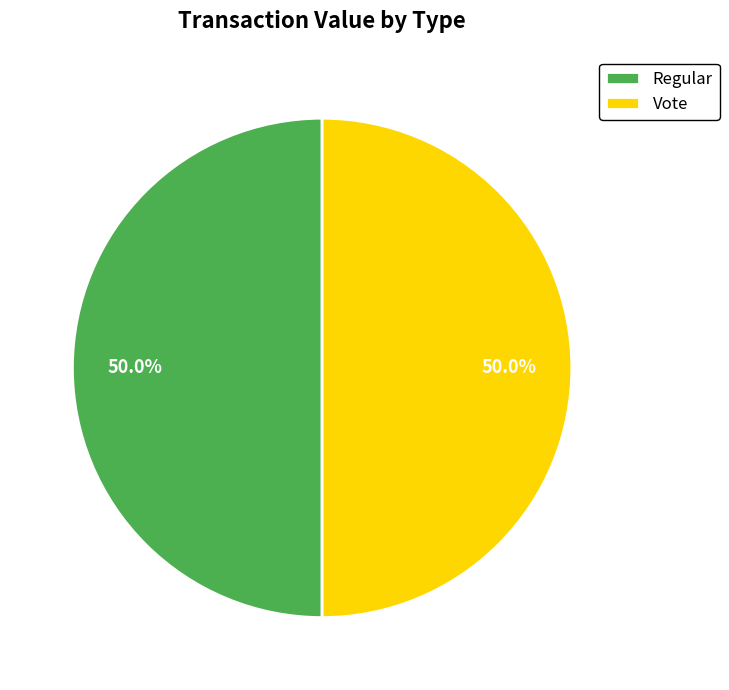

What portion of the pie excludes Regular?

50.0%